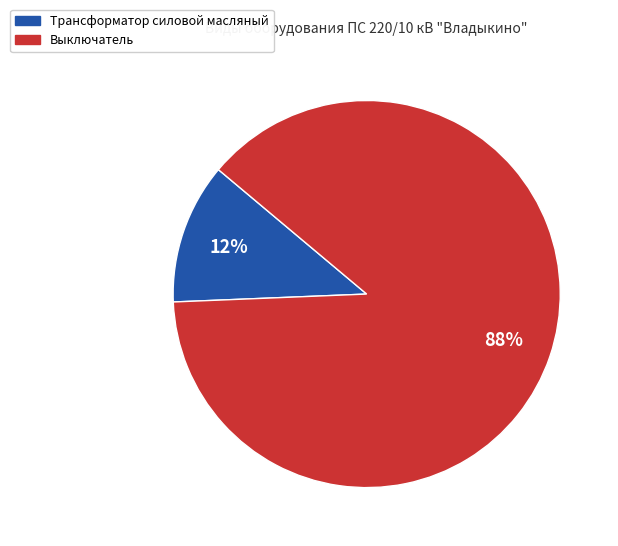

To the nearest percent, what is the average slice percentage?

50%